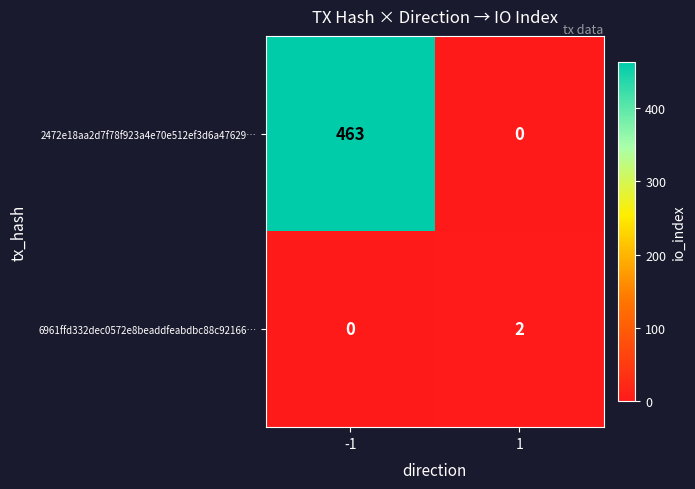

True or false: 2472e18aa2d7f78f923a4e70e512ef3d6a47629… has a value of 781 at -1.

False